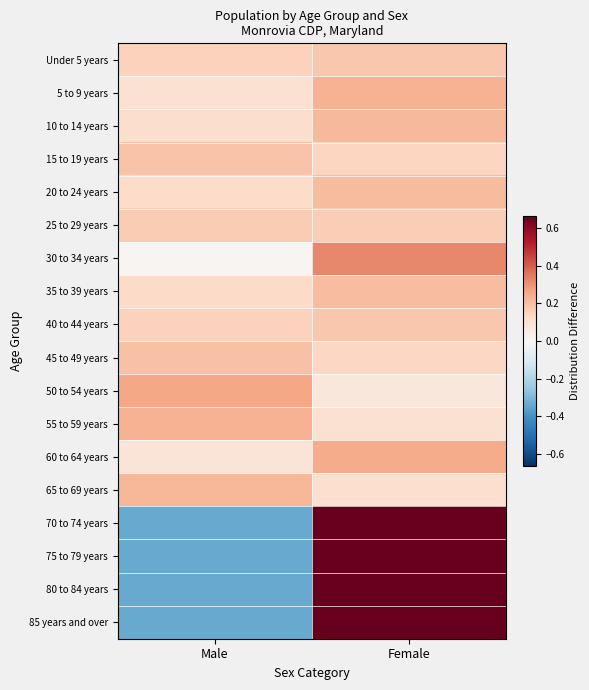

Reading left to right, transcribe all the data shown in this chart.

Under 5 years: Male=0.2	Female=0.2
5 to 9 years: Male=0.1	Female=0.2
10 to 14 years: Male=0.1	Female=0.2
15 to 19 years: Male=0.2	Female=0.1
20 to 24 years: Male=0.1	Female=0.2
25 to 29 years: Male=0.2	Female=0.2
30 to 34 years: Male=0.0	Female=0.3
35 to 39 years: Male=0.1	Female=0.2
40 to 44 years: Male=0.2	Female=0.2
45 to 49 years: Male=0.2	Female=0.1
50 to 54 years: Male=0.3	Female=0.1
55 to 59 years: Male=0.2	Female=0.1
60 to 64 years: Male=0.1	Female=0.2
65 to 69 years: Male=0.2	Female=0.1
70 to 74 years: Male=-0.3	Female=0.7
75 to 79 years: Male=-0.3	Female=0.7
80 to 84 years: Male=-0.3	Female=0.7
85 years and over: Male=-0.3	Female=0.7